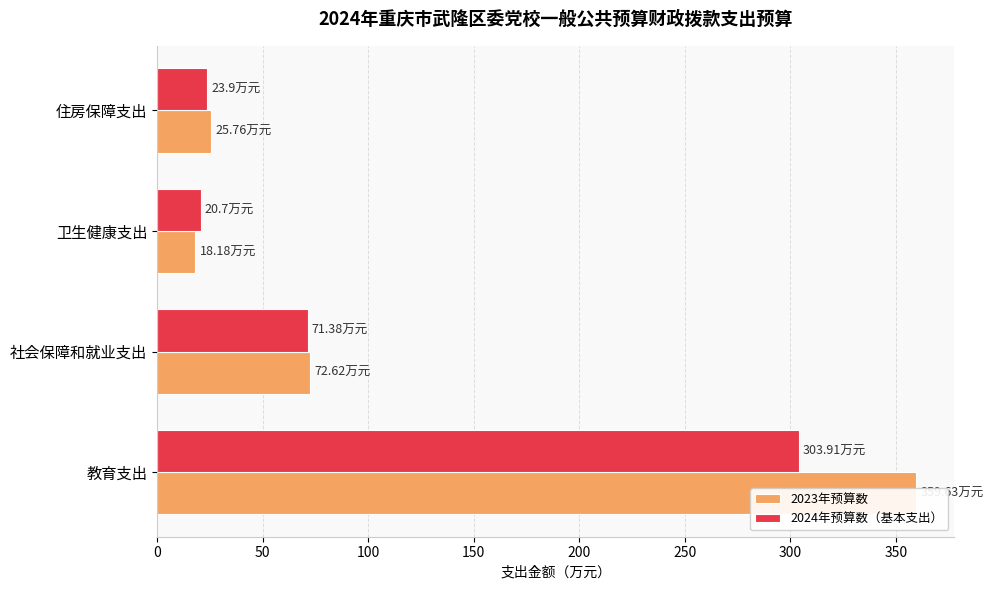

The 2024年预算数（基本支出） series shows 192.1 at 教育支出. True or false?

False